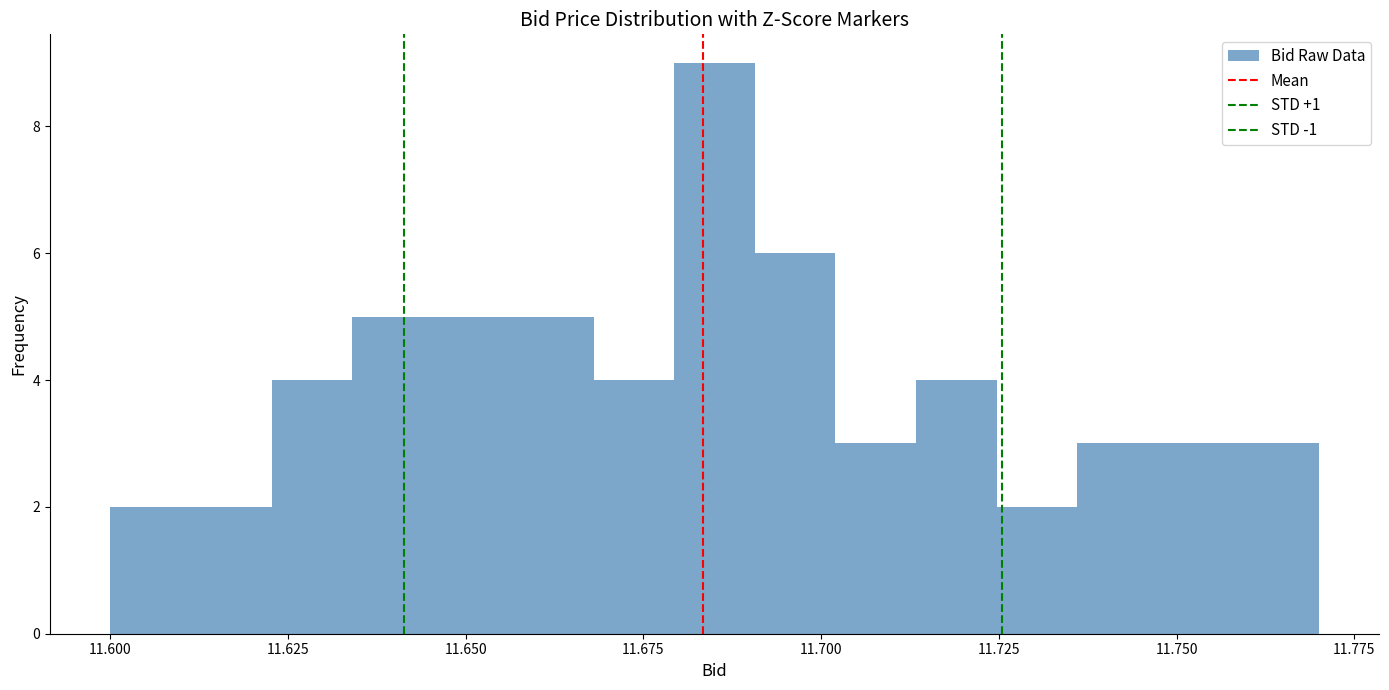

Around what value on the x-axis is the tallest bar? Give the approximate position of its centre, as read against the axis.

11.685